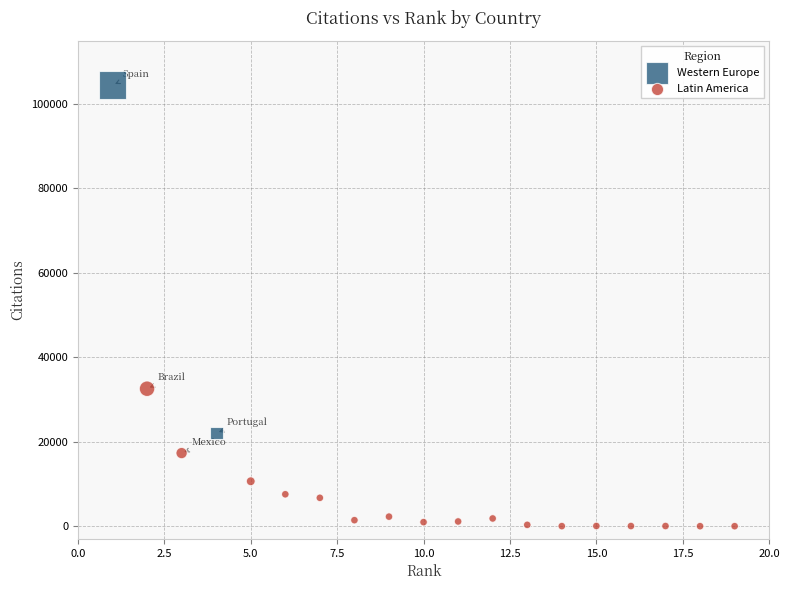

Which series has the largest Y range (max minus min)?

Western Europe